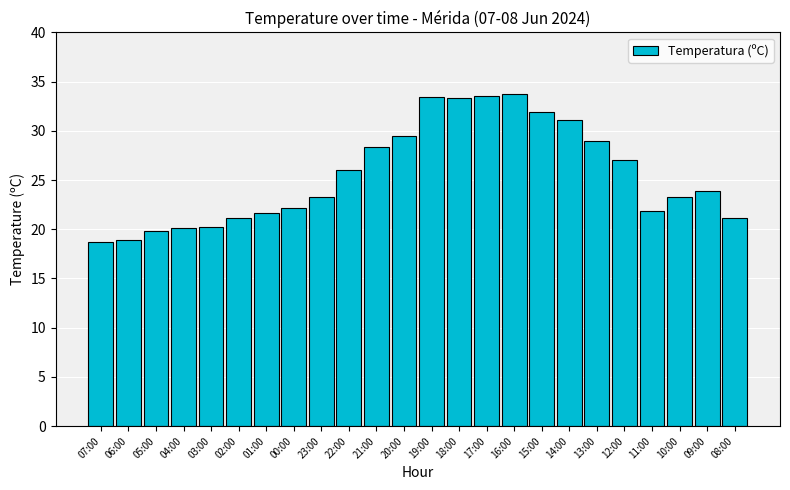

What is the value of the 23rd bar from the left?

23.9